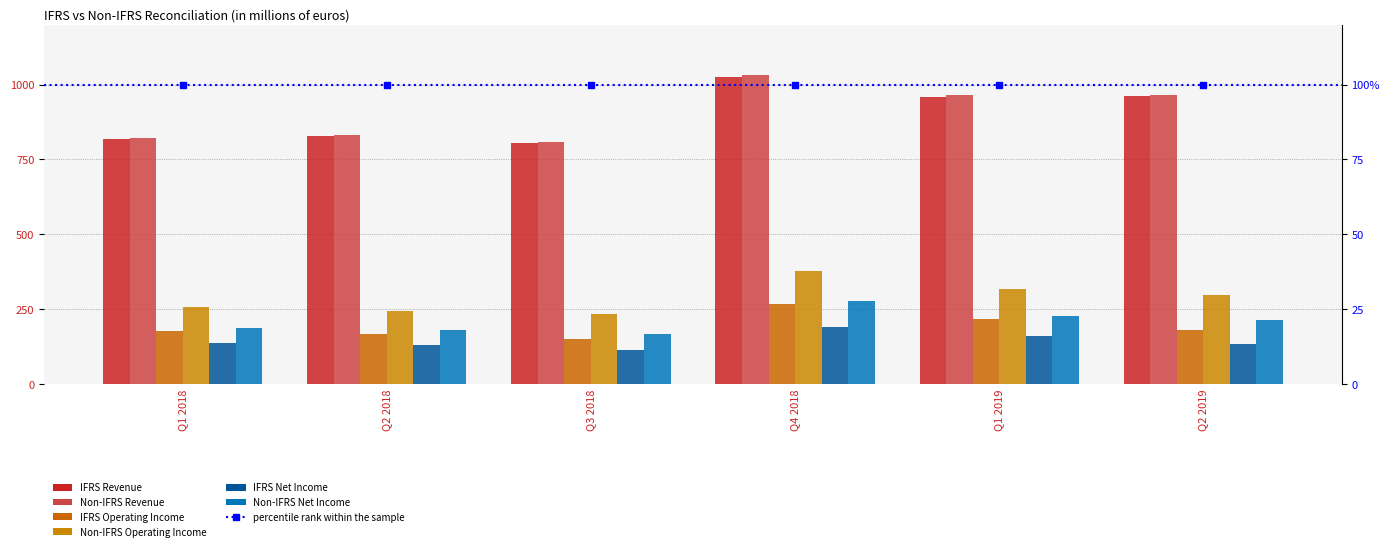

Which series has the largest total across all categories?

Non-IFRS Revenue